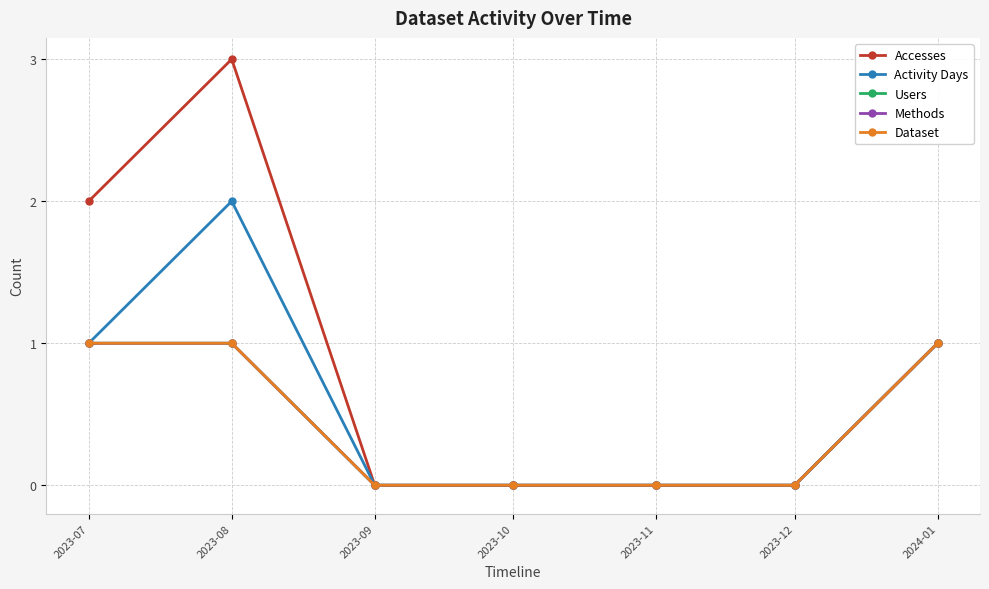

Rank the series by their maximum value, from lowest to highest.

Users, Methods, Dataset, Activity Days, Accesses